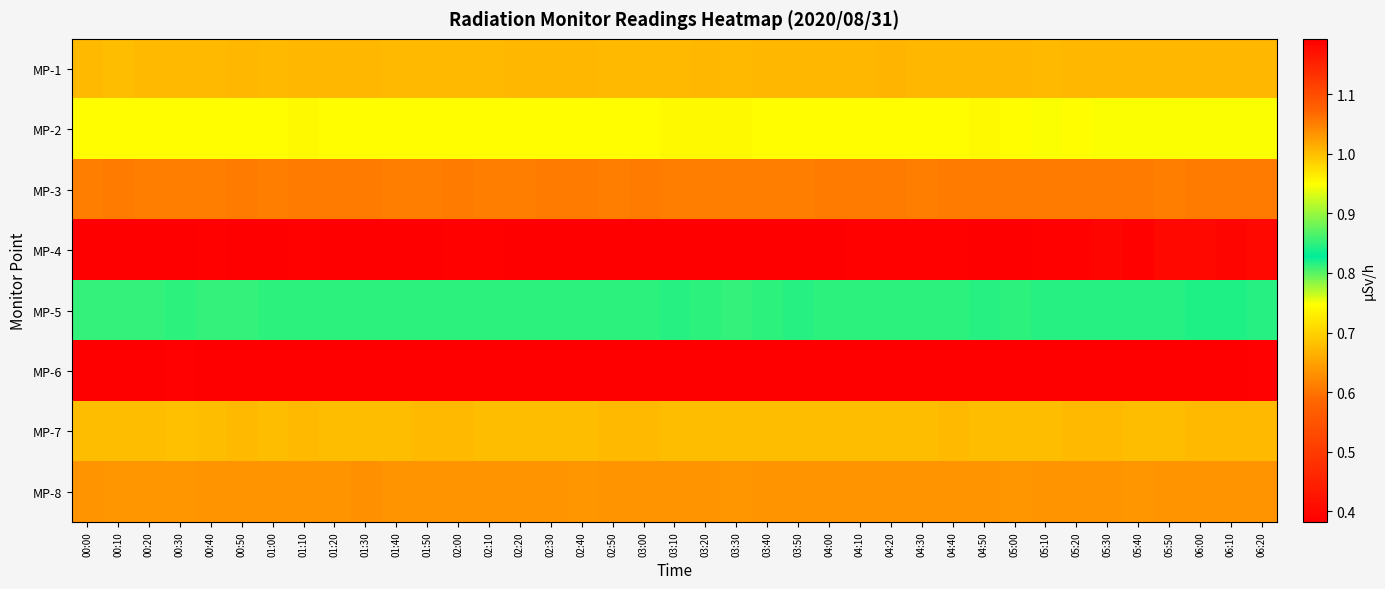

Reading right to left, what are all the values shown in this chart?

MP-1: 06:20=0.7	06:10=0.7	06:00=0.7	05:50=0.7	05:40=0.7	05:30=0.7	05:20=0.7	05:10=0.7	05:00=0.7	04:50=0.7	04:40=0.7	04:30=0.7	04:20=0.7	04:10=0.7	04:00=0.7	03:50=0.7	03:40=0.7	03:30=0.7	03:20=0.7	03:10=0.7	03:00=0.7	02:50=0.7	02:40=0.7	02:30=0.7	02:20=0.7	02:10=0.7	02:00=0.7	01:50=0.7	01:40=0.7	01:30=0.7	01:20=0.7	01:10=0.7	01:00=0.7	00:50=0.7	00:40=0.7	00:30=0.7	00:20=0.7	00:10=0.7	00:00=0.7
MP-2: 06:20=0.9	06:10=0.9	06:00=0.9	05:50=0.9	05:40=0.9	05:30=0.9	05:20=1.0	05:10=0.9	05:00=1.0	04:50=1.0	04:40=0.9	04:30=0.9	04:20=1.0	04:10=0.9	04:00=1.0	03:50=1.0	03:40=1.0	03:30=1.0	03:20=1.0	03:10=1.0	03:00=1.0	02:50=1.0	02:40=1.0	02:30=0.9	02:20=0.9	02:10=1.0	02:00=0.9	01:50=1.0	01:40=1.0	01:30=1.0	01:20=0.9	01:10=1.0	01:00=1.0	00:50=1.0	00:40=1.0	00:30=1.0	00:20=1.0	00:10=1.0	00:00=1.0
MP-3: 06:20=0.6	06:10=0.6	06:00=0.6	05:50=0.6	05:40=0.6	05:30=0.6	05:20=0.6	05:10=0.6	05:00=0.6	04:50=0.6	04:40=0.6	04:30=0.6	04:20=0.6	04:10=0.6	04:00=0.6	03:50=0.6	03:40=0.6	03:30=0.6	03:20=0.6	03:10=0.6	03:00=0.6	02:50=0.6	02:40=0.6	02:30=0.6	02:20=0.6	02:10=0.6	02:00=0.6	01:50=0.6	01:40=0.6	01:30=0.6	01:20=0.6	01:10=0.6	01:00=0.6	00:50=0.6	00:40=0.6	00:30=0.6	00:20=0.6	00:10=0.6	00:00=0.6
MP-4: 06:20=1.2	06:10=1.2	06:00=1.2	05:50=1.2	05:40=1.2	05:30=1.2	05:20=1.2	05:10=1.2	05:00=1.2	04:50=1.2	04:40=1.2	04:30=1.2	04:20=1.2	04:10=1.2	04:00=1.2	03:50=1.2	03:40=1.2	03:30=1.2	03:20=1.2	03:10=1.2	03:00=1.2	02:50=1.2	02:40=1.2	02:30=1.2	02:20=1.2	02:10=1.2	02:00=1.2	01:50=1.2	01:40=1.2	01:30=1.2	01:20=1.2	01:10=1.2	01:00=1.2	00:50=1.2	00:40=1.2	00:30=1.2	00:20=1.2	00:10=1.2	00:00=1.2
MP-5: 06:20=0.8	06:10=0.8	06:00=0.8	05:50=0.8	05:40=0.8	05:30=0.8	05:20=0.8	05:10=0.8	05:00=0.8	04:50=0.8	04:40=0.8	04:30=0.8	04:20=0.8	04:10=0.8	04:00=0.8	03:50=0.8	03:40=0.8	03:30=0.9	03:20=0.8	03:10=0.8	03:00=0.8	02:50=0.8	02:40=0.8	02:30=0.8	02:20=0.8	02:10=0.8	02:00=0.8	01:50=0.8	01:40=0.8	01:30=0.8	01:20=0.8	01:10=0.8	01:00=0.8	00:50=0.9	00:40=0.9	00:30=0.8	00:20=0.9	00:10=0.9	00:00=0.9
MP-6: 06:20=0.4	06:10=0.4	06:00=0.4	05:50=0.4	05:40=0.4	05:30=0.4	05:20=0.4	05:10=0.4	05:00=0.4	04:50=0.4	04:40=0.4	04:30=0.4	04:20=0.4	04:10=0.4	04:00=0.4	03:50=0.4	03:40=0.4	03:30=0.4	03:20=0.4	03:10=0.4	03:00=0.4	02:50=0.4	02:40=0.4	02:30=0.4	02:20=0.4	02:10=0.4	02:00=0.4	01:50=0.4	01:40=0.4	01:30=0.4	01:20=0.4	01:10=0.4	01:00=0.4	00:50=0.4	00:40=0.4	00:30=0.4	00:20=0.4	00:10=0.4	00:00=0.4
MP-7: 06:20=0.7	06:10=0.7	06:00=0.7	05:50=0.7	05:40=0.7	05:30=0.7	05:20=0.7	05:10=0.7	05:00=0.7	04:50=0.7	04:40=0.7	04:30=0.7	04:20=0.7	04:10=0.7	04:00=0.7	03:50=0.7	03:40=0.7	03:30=0.7	03:20=0.7	03:10=0.7	03:00=0.7	02:50=0.7	02:40=0.7	02:30=0.7	02:20=0.7	02:10=0.7	02:00=0.7	01:50=0.7	01:40=0.7	01:30=0.7	01:20=0.7	01:10=0.7	01:00=0.7	00:50=0.7	00:40=0.7	00:30=0.7	00:20=0.7	00:10=0.7	00:00=0.7
MP-8: 06:20=0.6	06:10=0.6	06:00=0.6	05:50=0.6	05:40=0.6	05:30=0.6	05:20=0.6	05:10=0.6	05:00=0.6	04:50=0.6	04:40=0.6	04:30=0.6	04:20=0.6	04:10=0.6	04:00=0.6	03:50=0.6	03:40=0.6	03:30=0.6	03:20=0.6	03:10=0.6	03:00=0.6	02:50=0.6	02:40=0.6	02:30=0.6	02:20=0.6	02:10=0.6	02:00=0.6	01:50=0.6	01:40=0.6	01:30=0.6	01:20=0.6	01:10=0.6	01:00=0.6	00:50=0.6	00:40=0.6	00:30=0.6	00:20=0.6	00:10=0.6	00:00=0.6